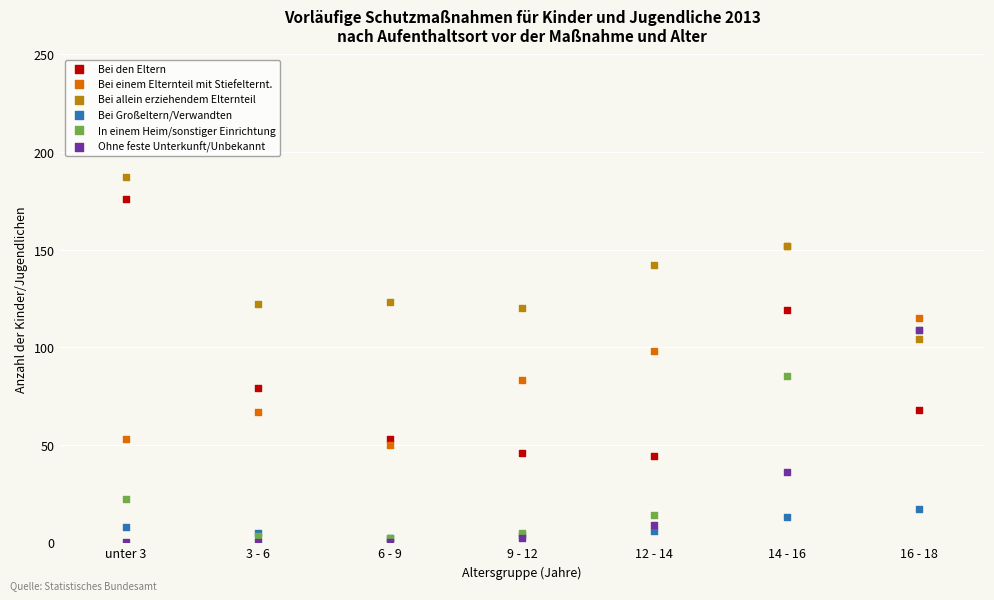

Across all series, what Y value is closest to 93?

98